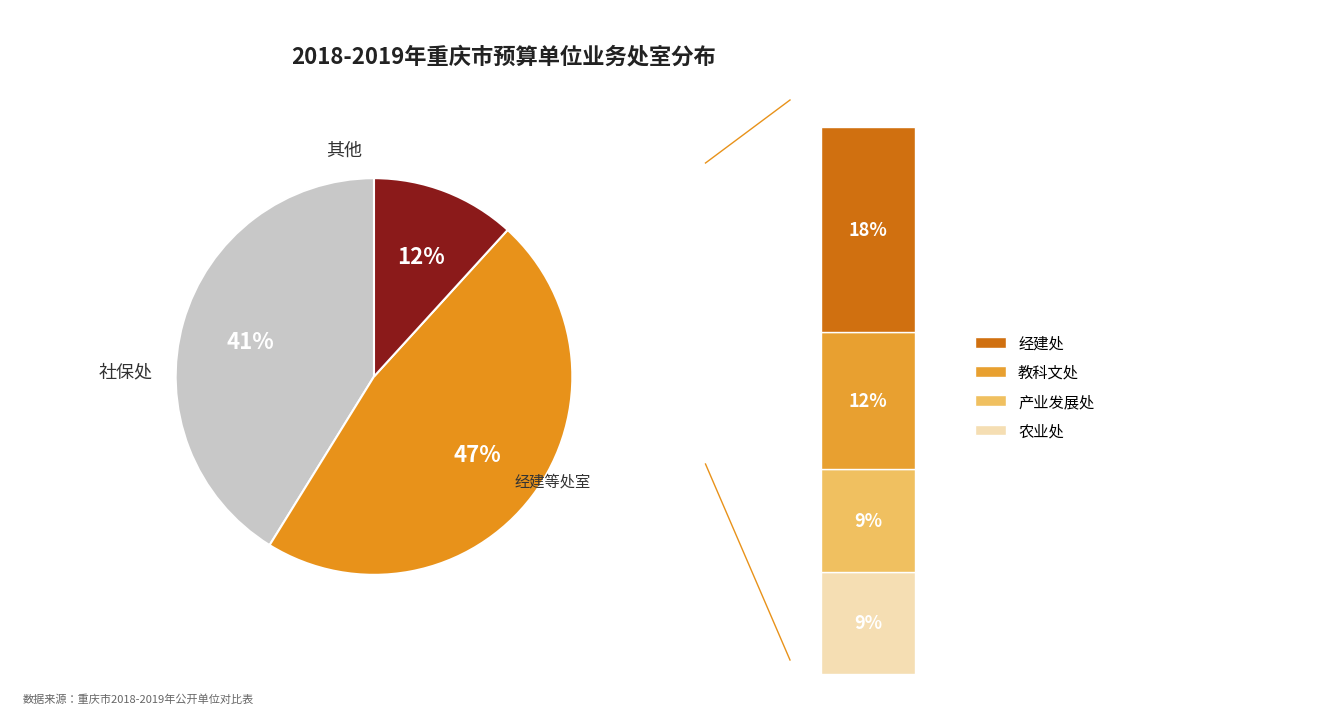

To the nearest percent, what percentage of the pie is 农业处?

9%